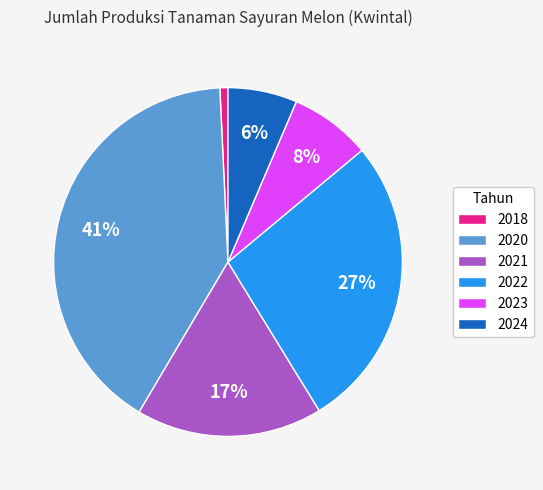

What is the smallest slice in the pie chart?

2018